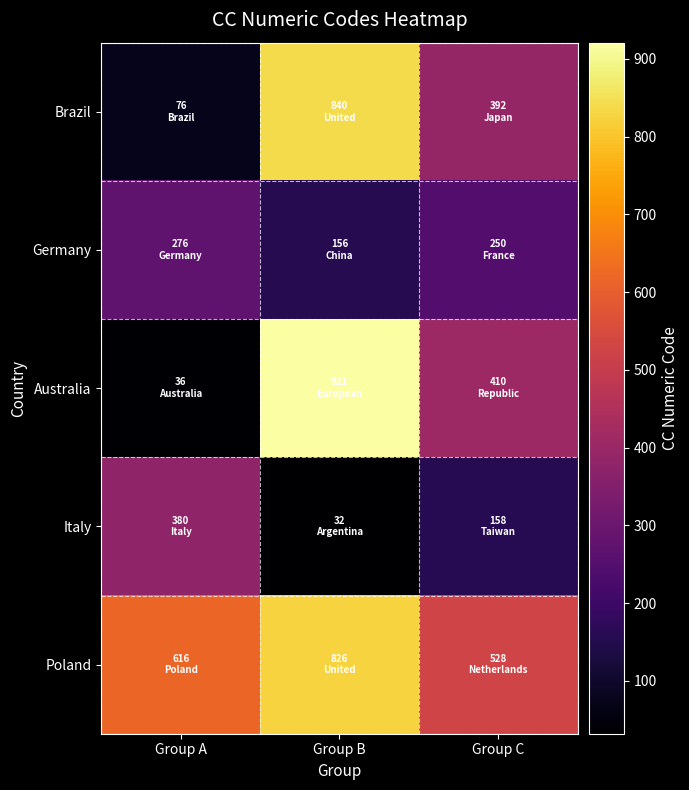

Which label corresponds to the smallest value in the chart?

Group B